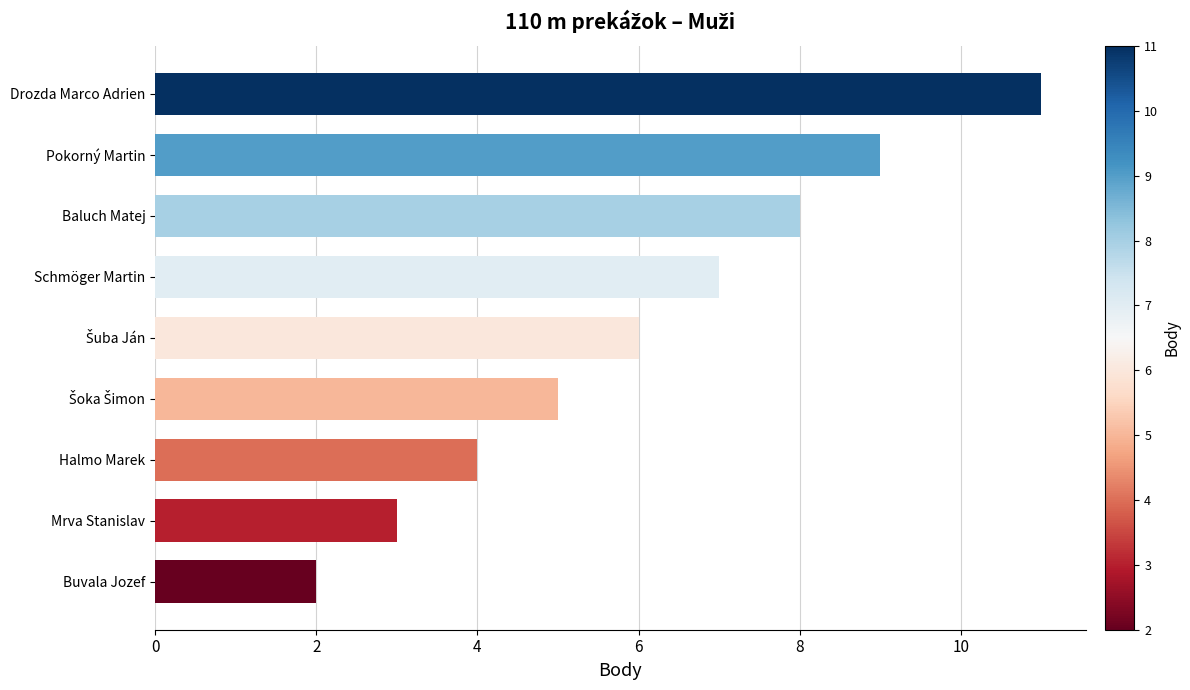

What is the greatest value displayed?

11